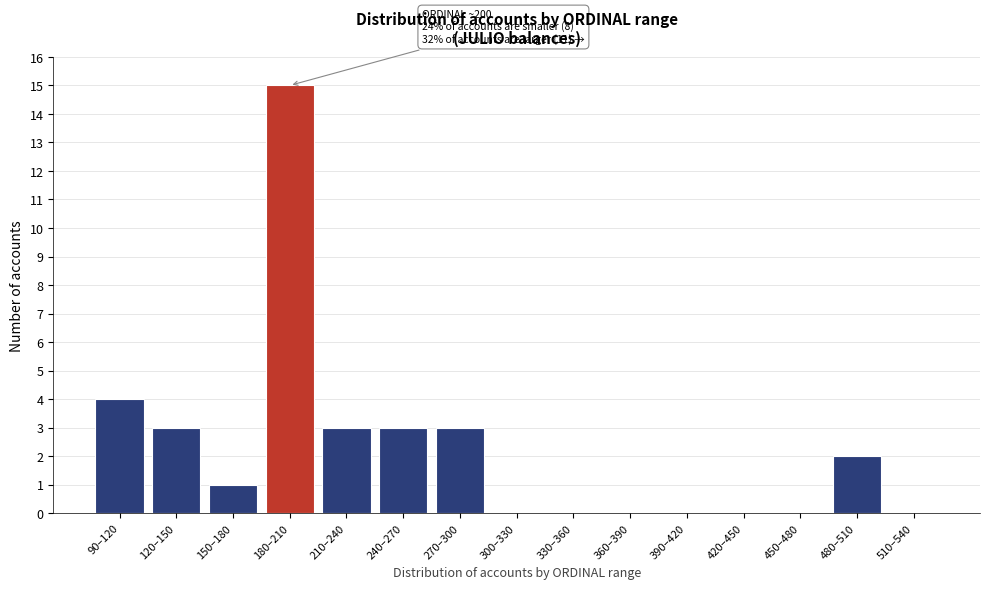

Reading left to right, what are all the values shown in this chart?

90–120=4	120–150=3	150–180=1	180–210=15	210–240=3	240–270=3	270–300=3	300–330=0	330–360=0	360–390=0	390–420=0	420–450=0	450–480=0	480–510=2	510–540=0